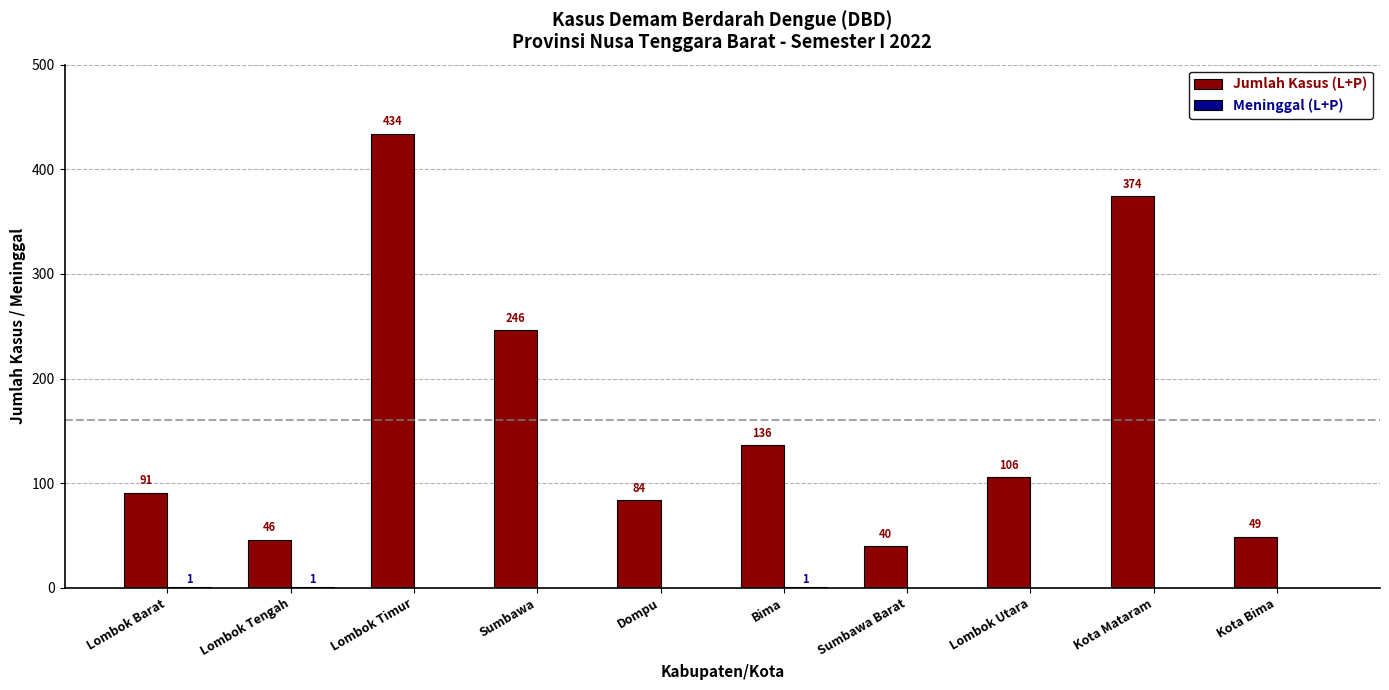

True or false: Jumlah Kasus (L+P) has a value of 374 at Kota Mataram.

True